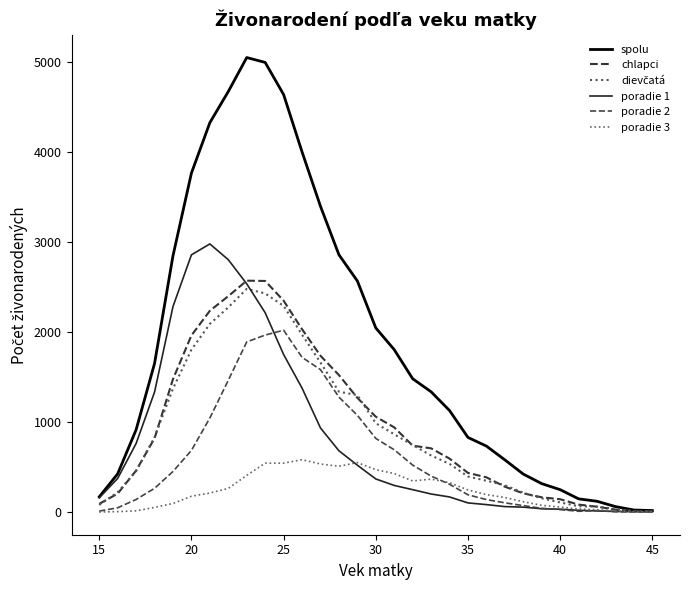

How many lines are shown in the chart?

6